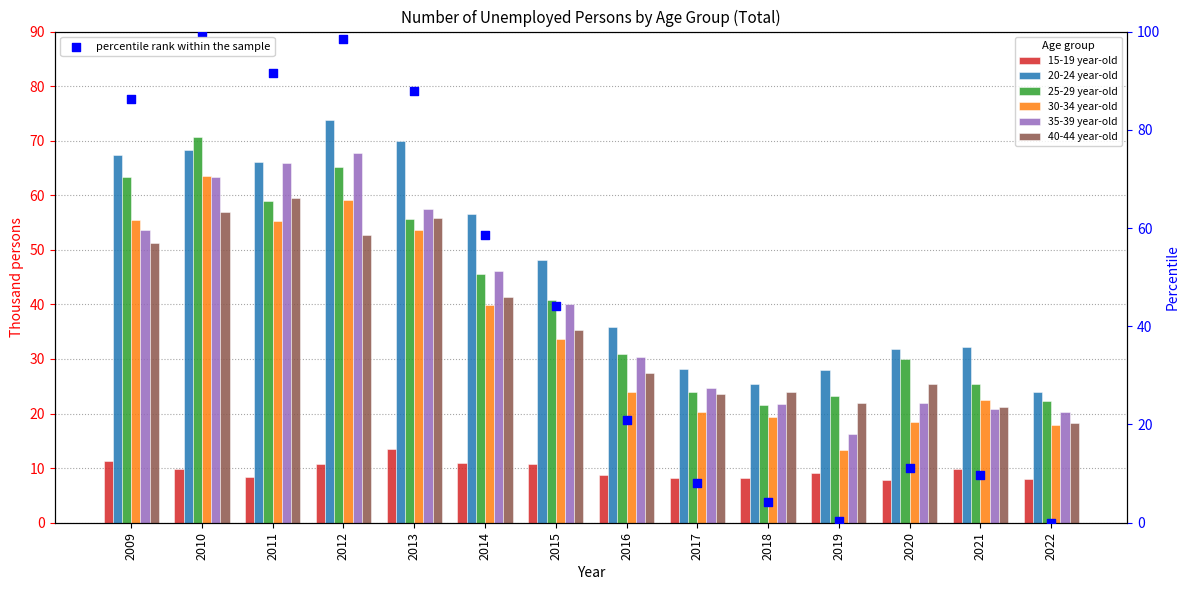

Is the value of 20-24 year-old at 2011 greater than the value of 40-44 year-old at 2010?

Yes